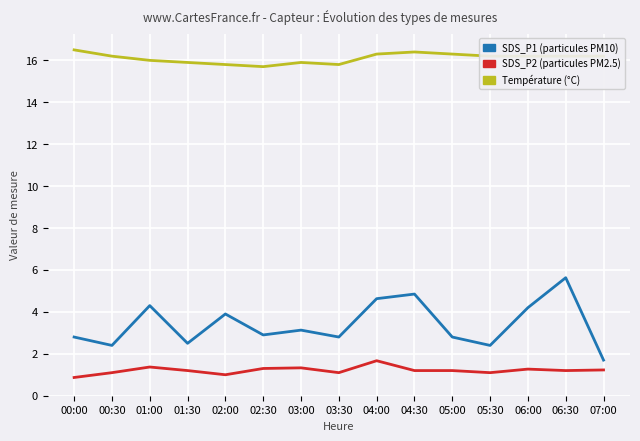

What is the spread (max minus min) of values at 01:30?

14.7